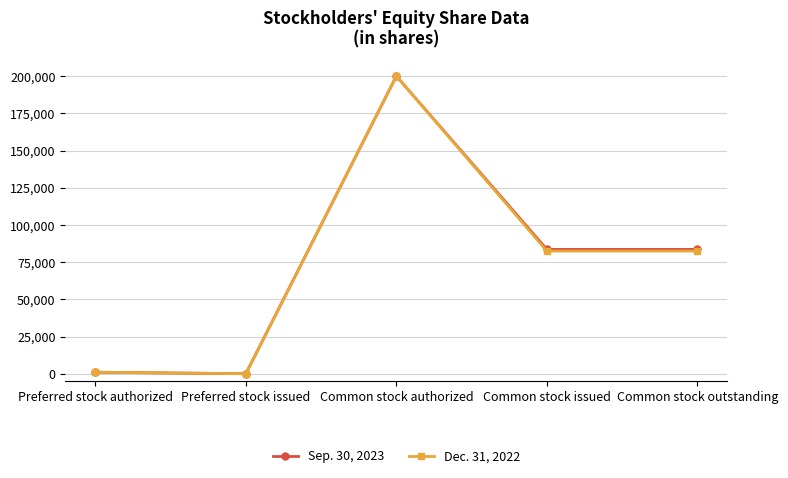

How many categories are shown in the chart?

5